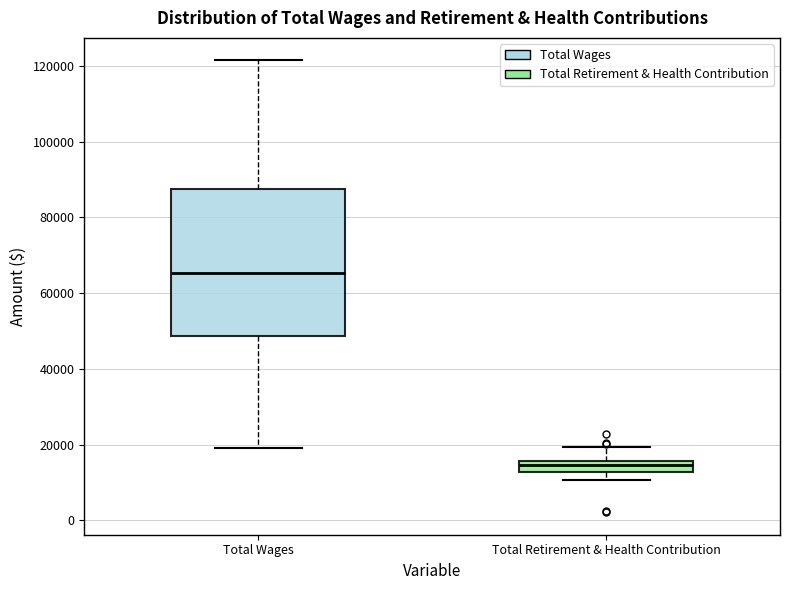

Comparing the boxes themselves (not the whiskers), which one is the tallest?

Total Wages